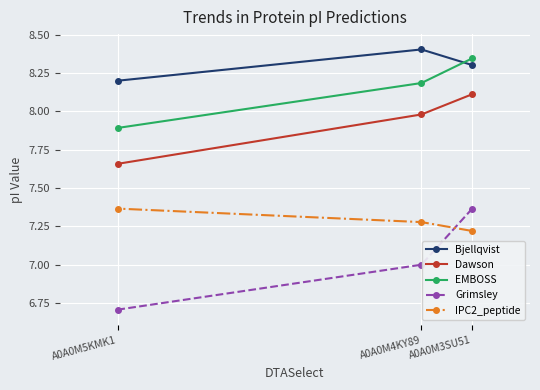

What are all the series names shown in the legend?

Bjellqvist, Dawson, EMBOSS, Grimsley, IPC2_peptide